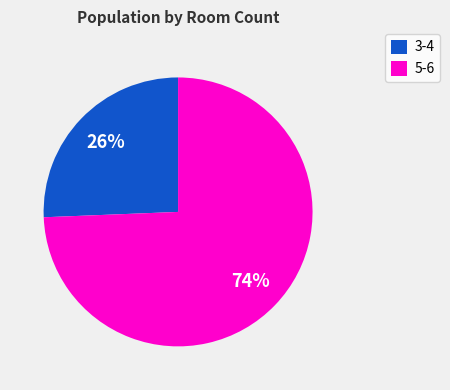

Which has a higher value, 3-4 or 5-6?

5-6